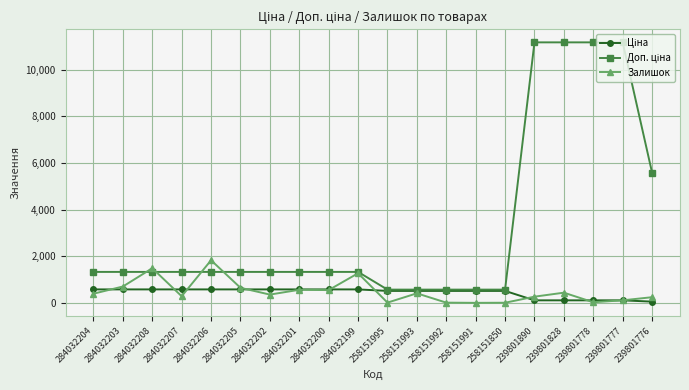

What is the difference between the second highest and minimum values in the Залишок series?

1483.0